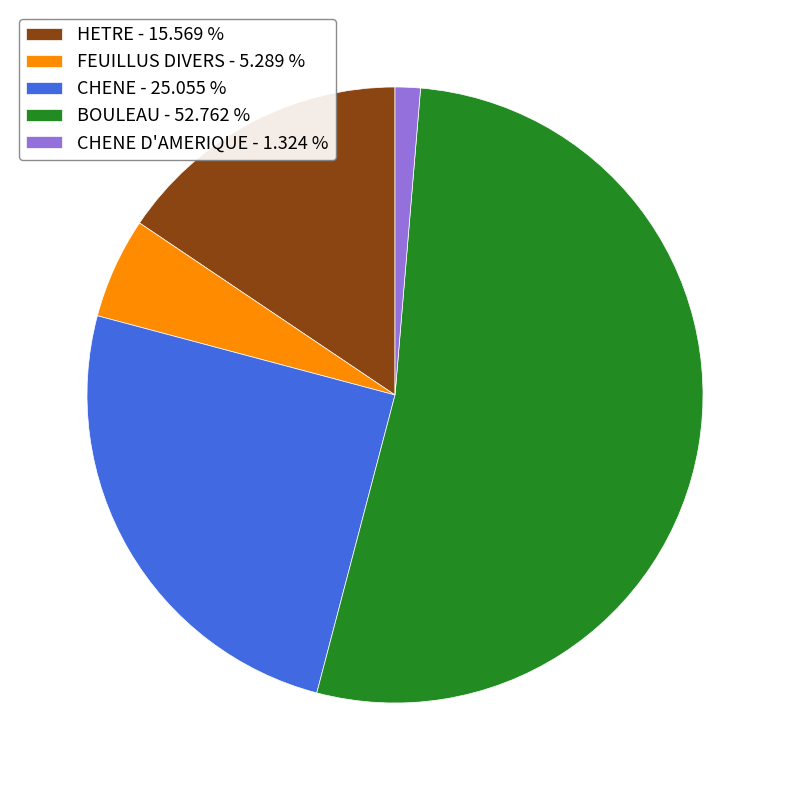

Which category has the biggest portion of the pie?

BOULEAU - 52.762 %